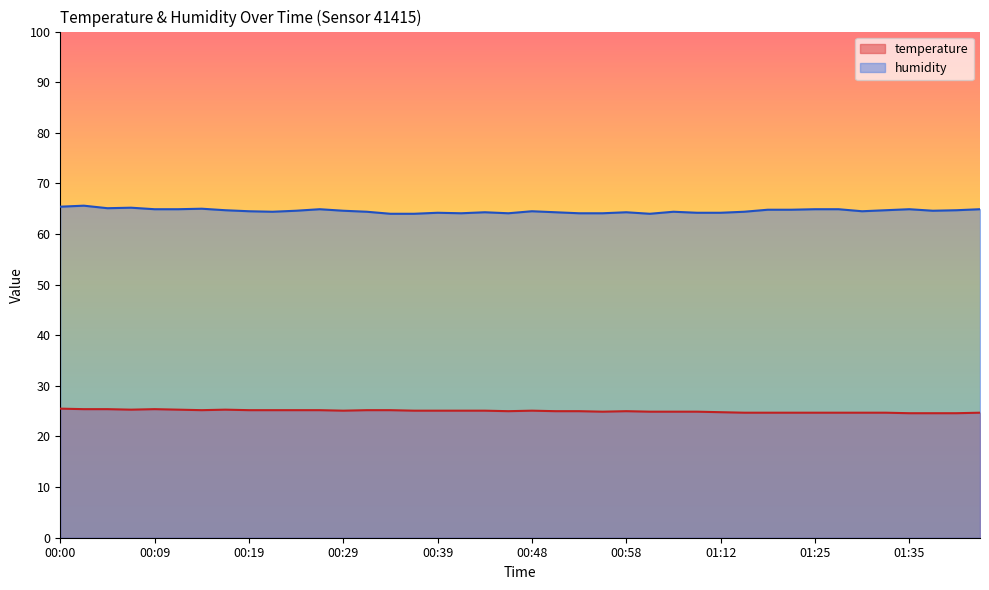

What is the approximate value of humidity at 00:24?

64.6